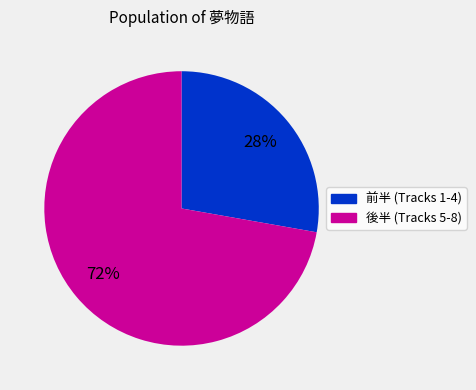

Is there a majority slice in this chart?

Yes